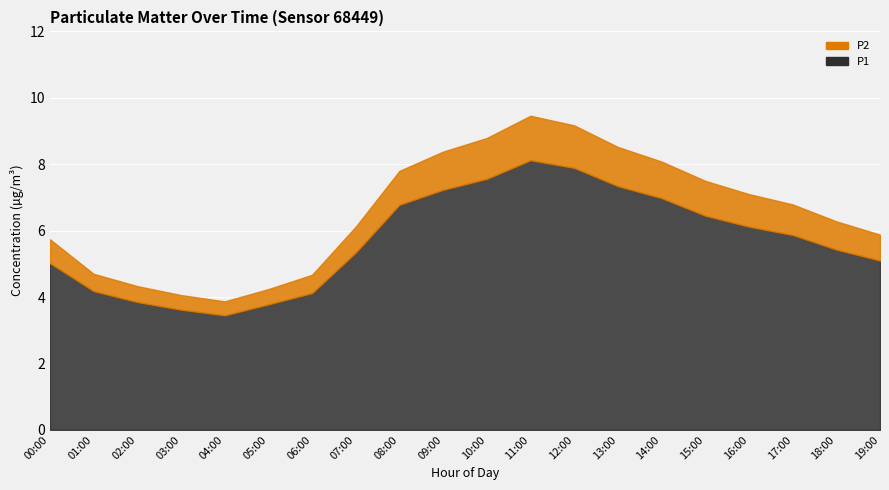

What value does the P1 series have at 19:00?

5.1